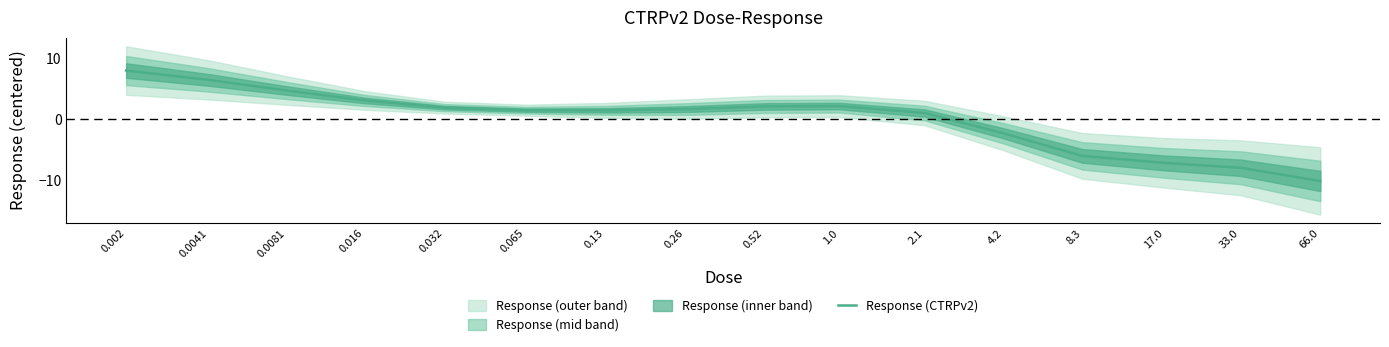

True or false: the data has more than 2 interior local peaks.

False